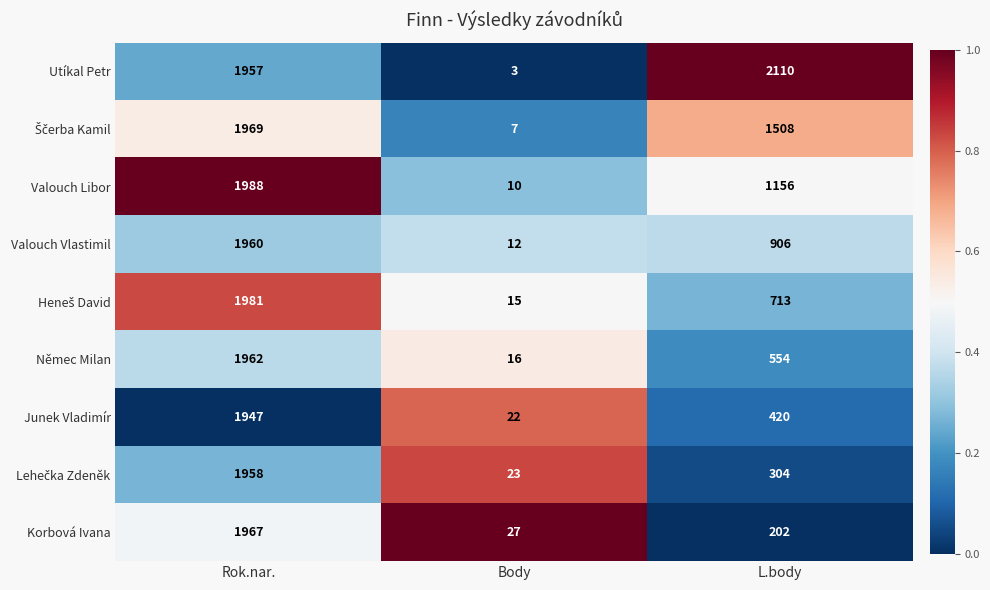

Is the value of Němec Milan at Body greater than the value of Junek Vladimír at Body?

No